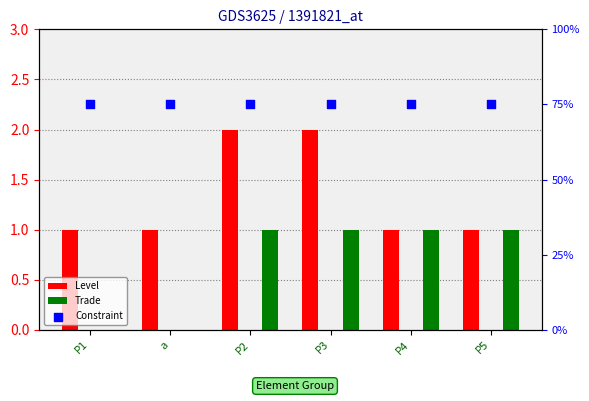

Is the value of Trade at P4 greater than the value of Constraint at P5?

No